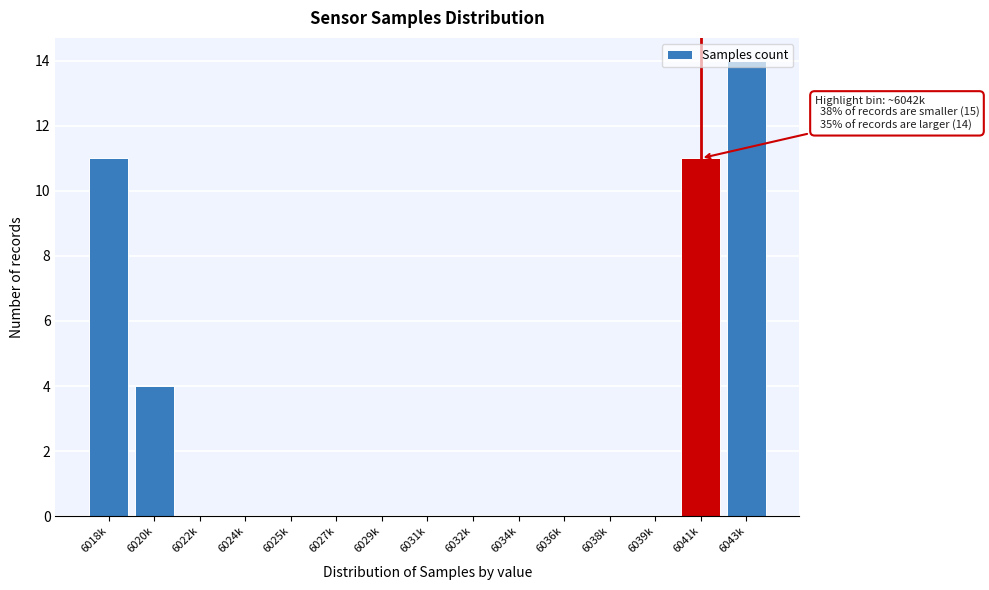

Which category has the highest value across all series?

6043k